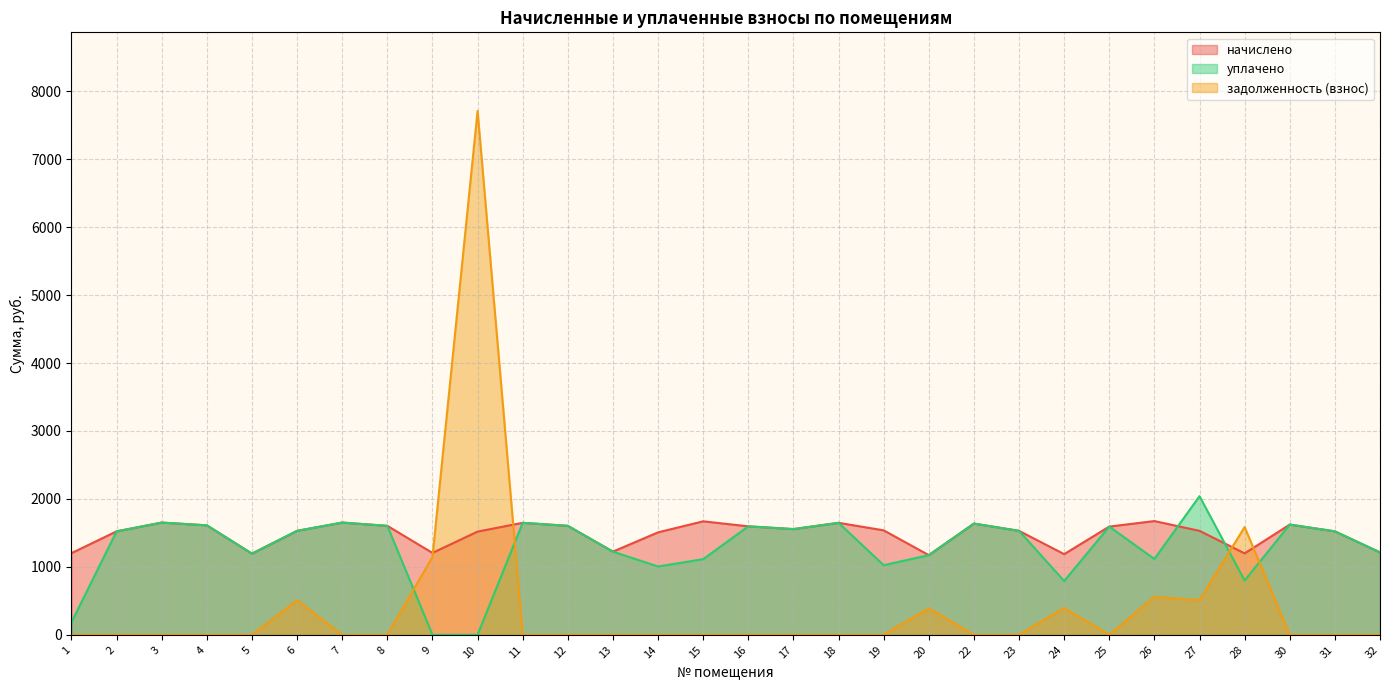

At 2, list the series in order from largest to smallest.

начислено, уплачено, задолженность (взнос)